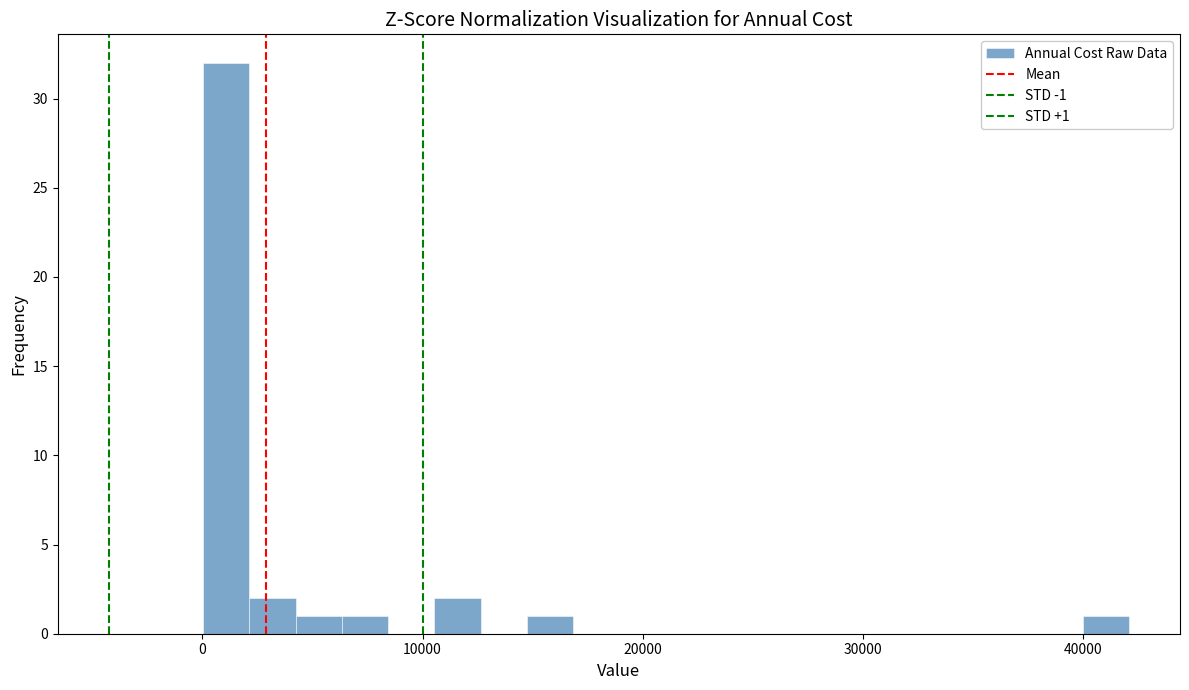

Around what value on the x-axis is the tallest bar? Give the approximate position of its centre, as read against the axis.

1000